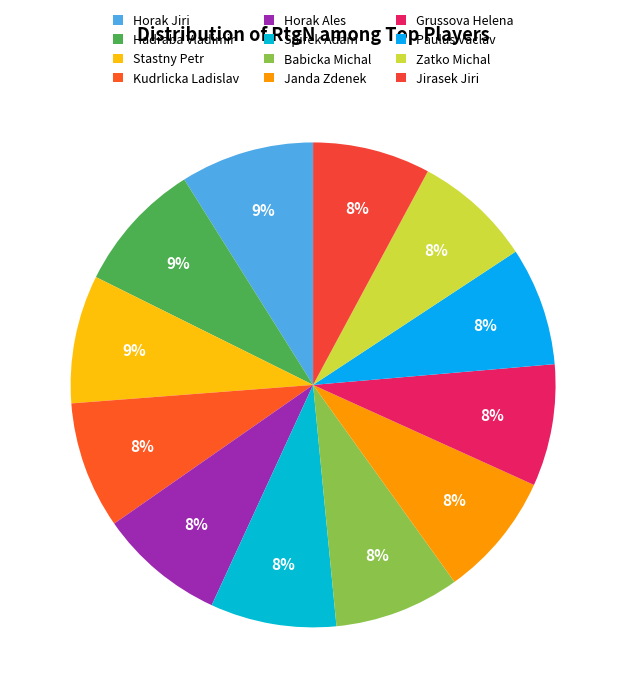

Rank the categories by value from lowest to highest.

Jirasek Jiri, Zatko Michal, Paulus Vaclav, Grussova Helena, Janda Zdenek, Babicka Michal, Spirek Adam, Horak Ales, Kudrlicka Ladislav, Stastny Petr, Hadraba Vladimir, Horak Jiri